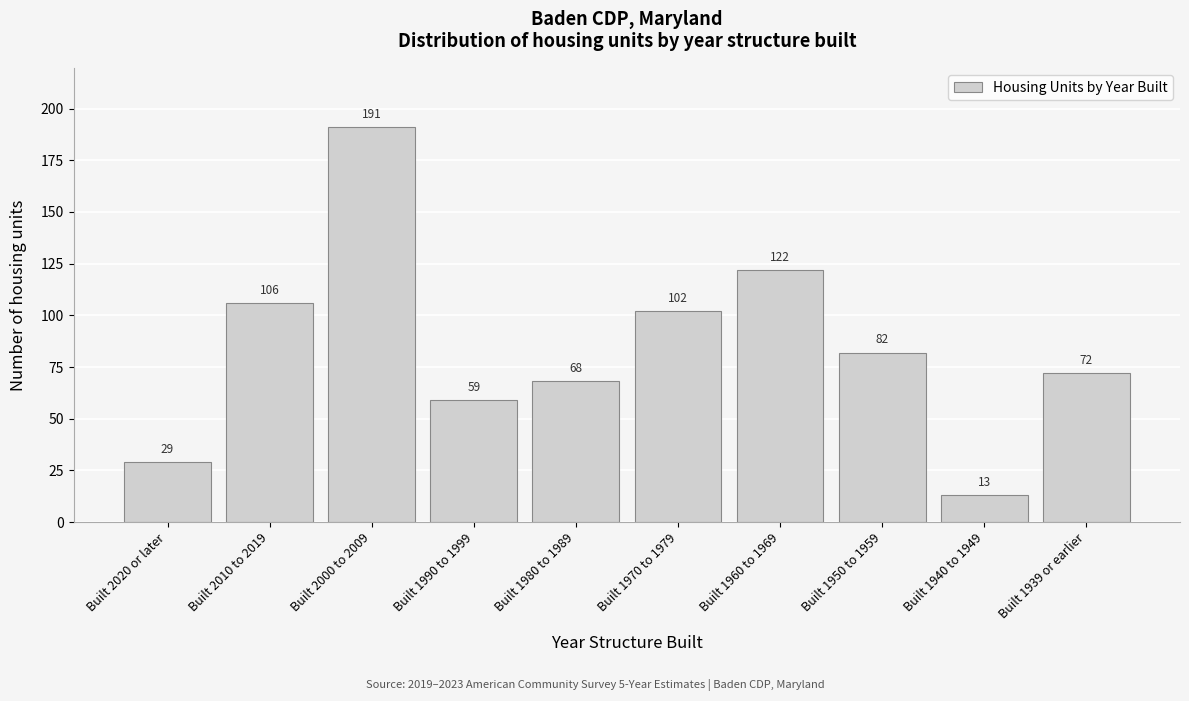

Reading left to right, list all the values displayed in this chart.

Built 2020 or later=29	Built 2010 to 2019=106	Built 2000 to 2009=191	Built 1990 to 1999=59	Built 1980 to 1989=68	Built 1970 to 1979=102	Built 1960 to 1969=122	Built 1950 to 1959=82	Built 1940 to 1949=13	Built 1939 or earlier=72